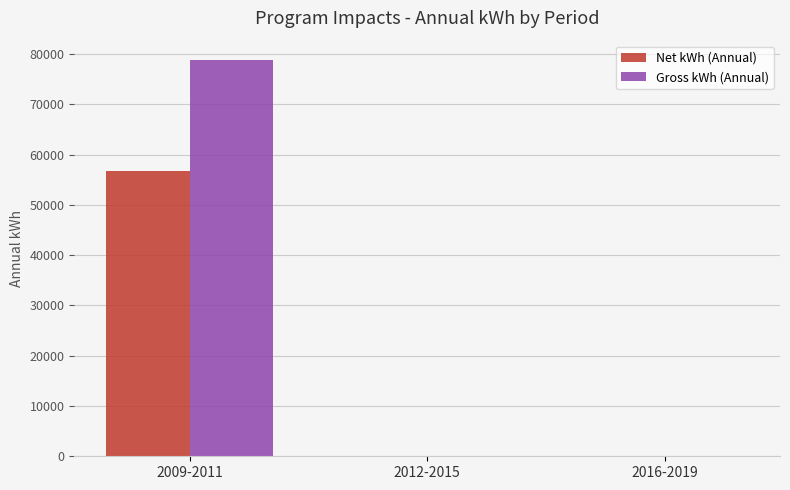

At which category does the chart reach its peak across all series?

2009-2011